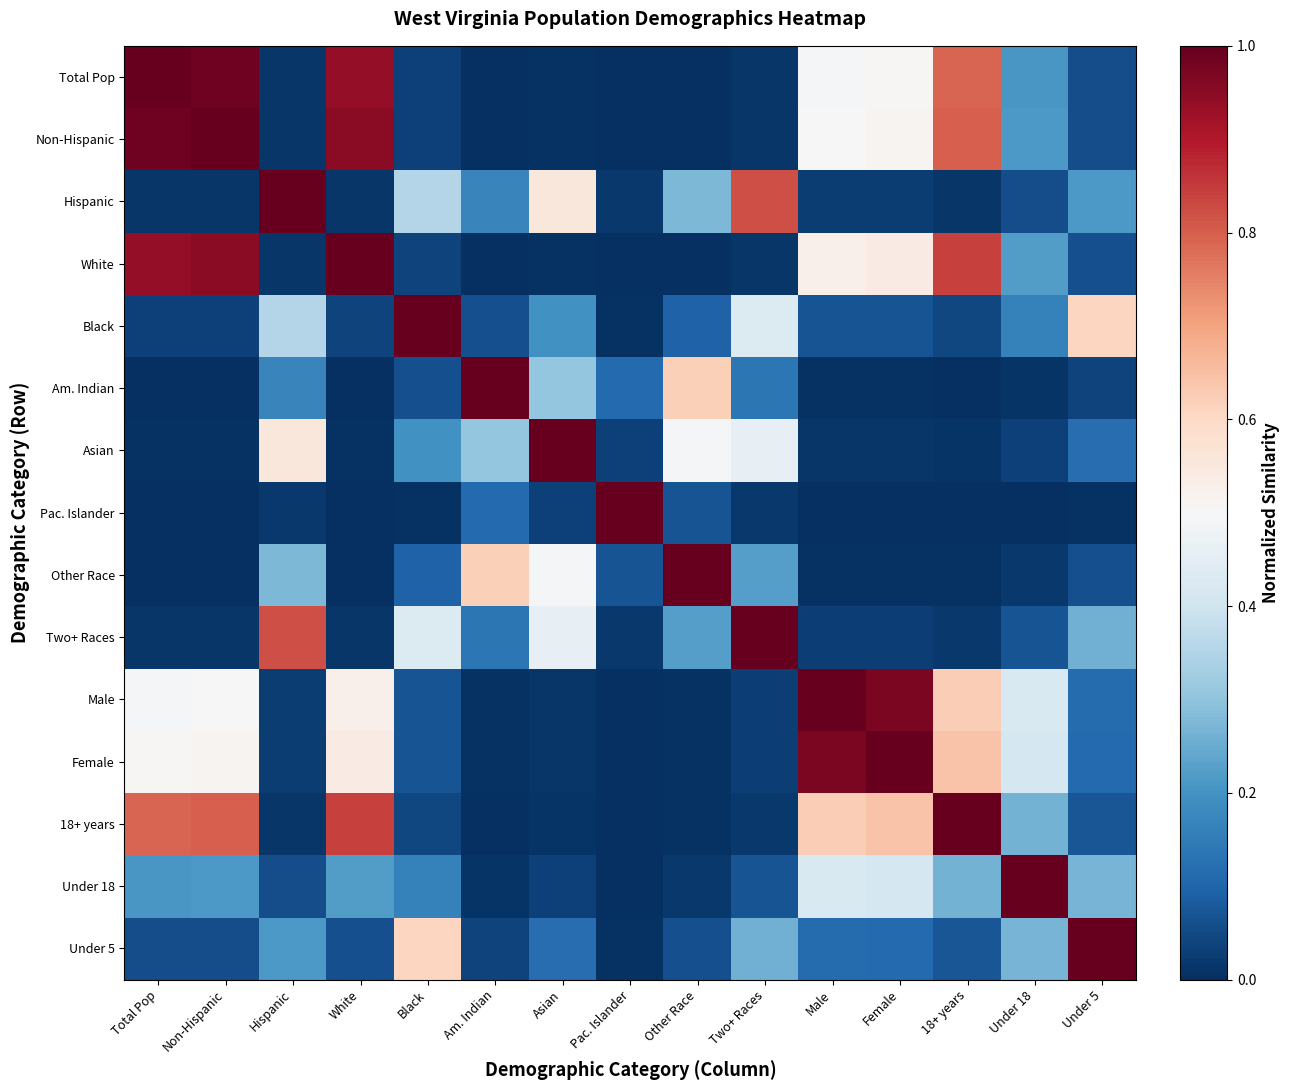

What is the spread (max minus min) of values at Other Race?

1.0